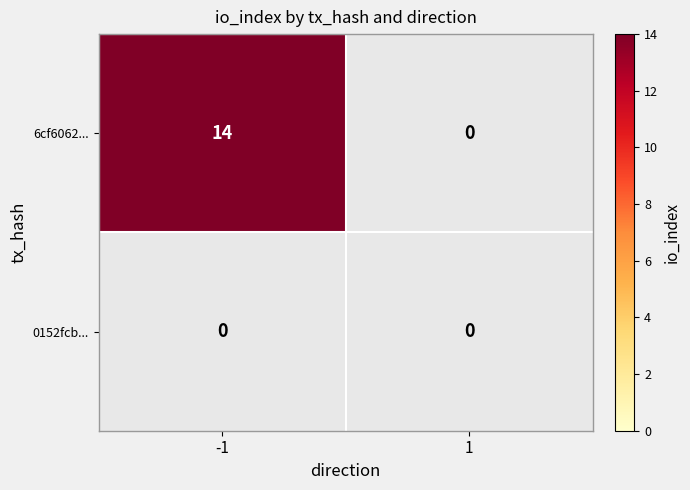

Which series has the widest spread of values?

6cf6062...